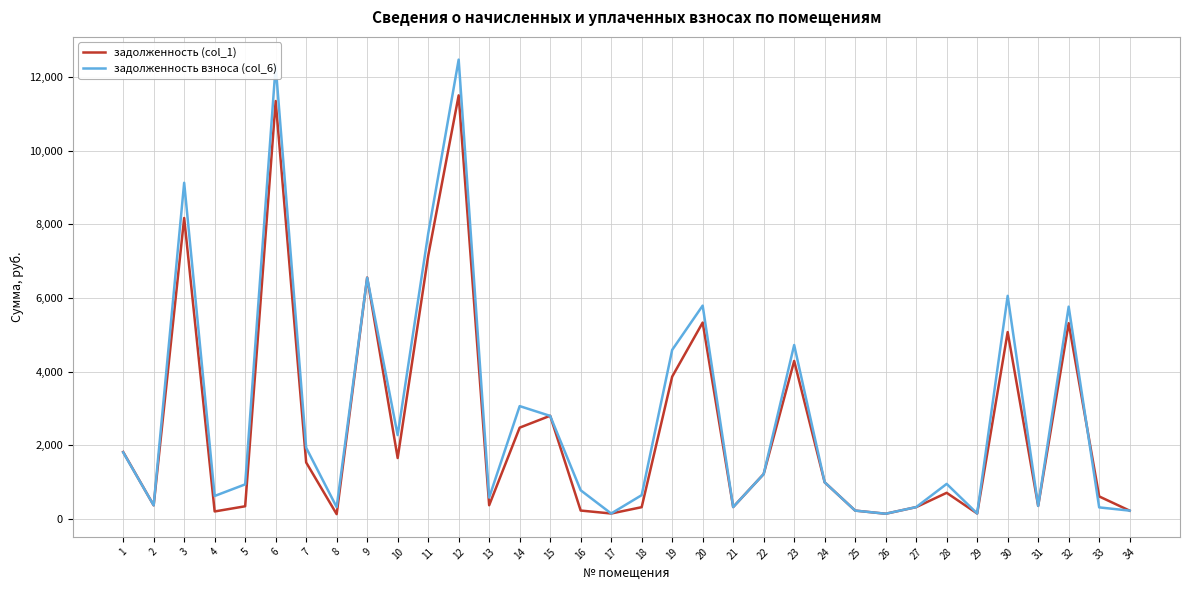

What is the sum of the задолженность (col_1) values at 5 and 25?

582.2